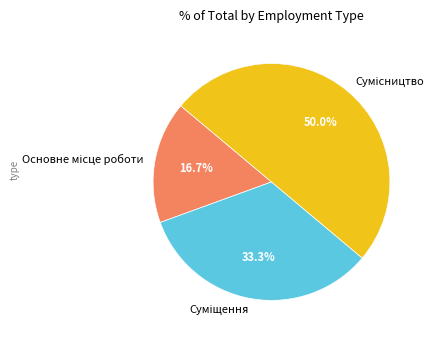

How many segments does this pie chart have?

3